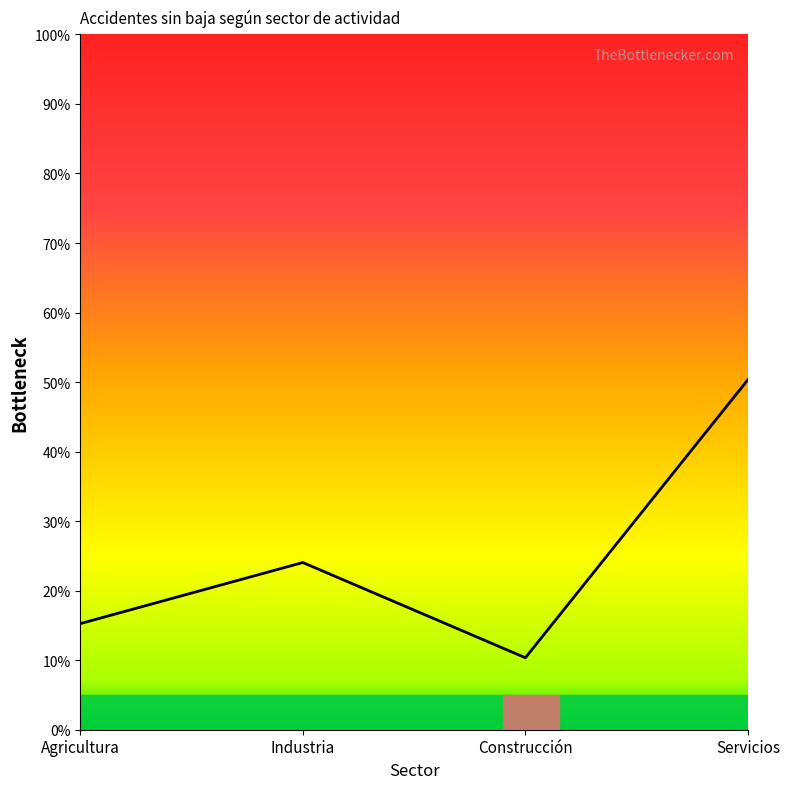

What is the maximum value shown in the chart?

50.3